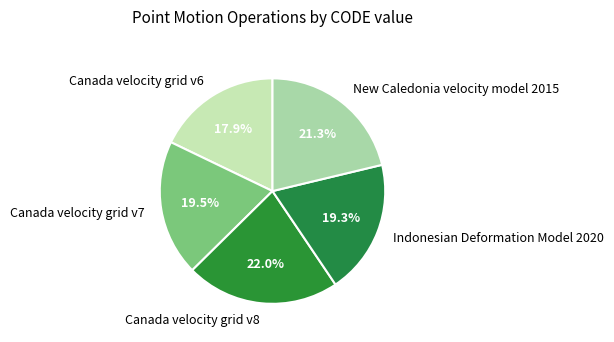

Between New Caledonia velocity model 2015 and Canada velocity grid v8, which is larger?

Canada velocity grid v8